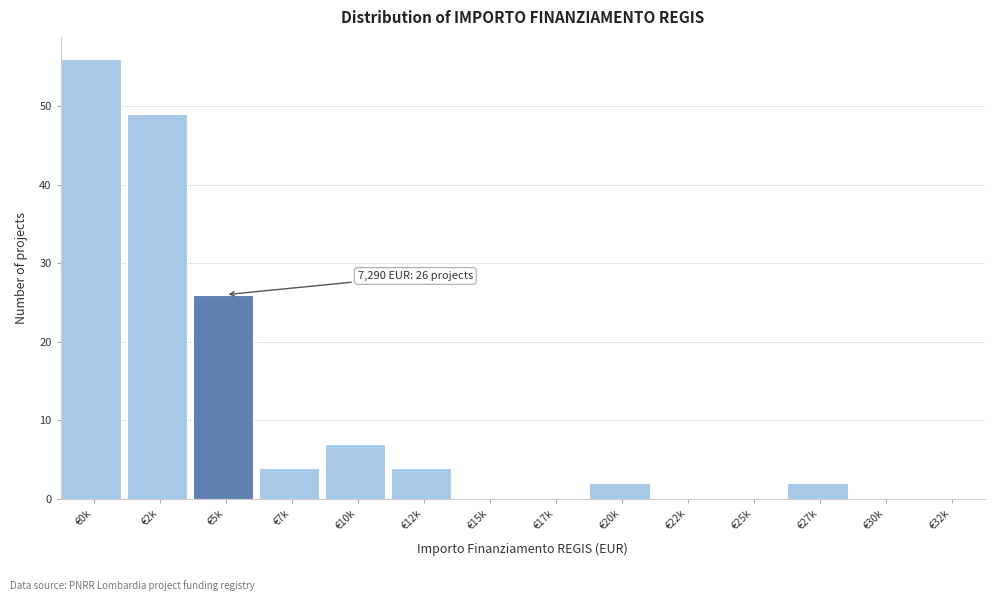

Reading left to right, extract all data points from this chart.

€0k=56	€2k=49	€5k=26	€7k=4	€10k=7	€12k=4	€15k=0	€17k=0	€20k=2	€22k=0	€25k=0	€27k=2	€30k=0	€32k=0